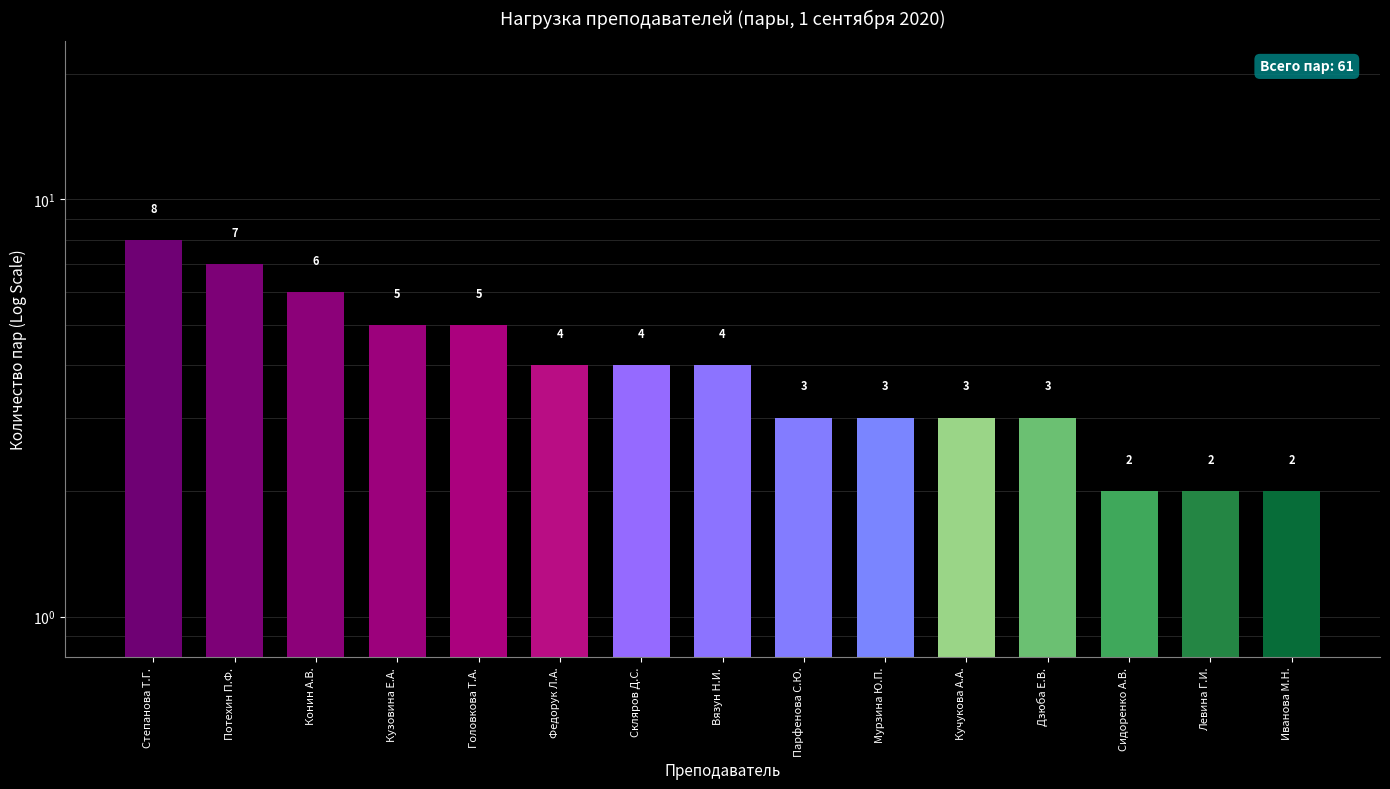

Reading right to left, list all the values displayed in this chart.

Иванова М.Н.=2	Левина Г.И.=2	Сидоренко А.В.=2	Дзюба Е.В.=3	Кучукова А.А.=3	Мурзина Ю.П.=3	Парфенова С.Ю.=3	Вязун Н.И.=4	Скляров Д.С.=4	Федорук Л.А.=4	Головкова Т.А.=5	Кузовина Е.А.=5	Конин А.В.=6	Потехин П.Ф.=7	Степанова Т.Г.=8